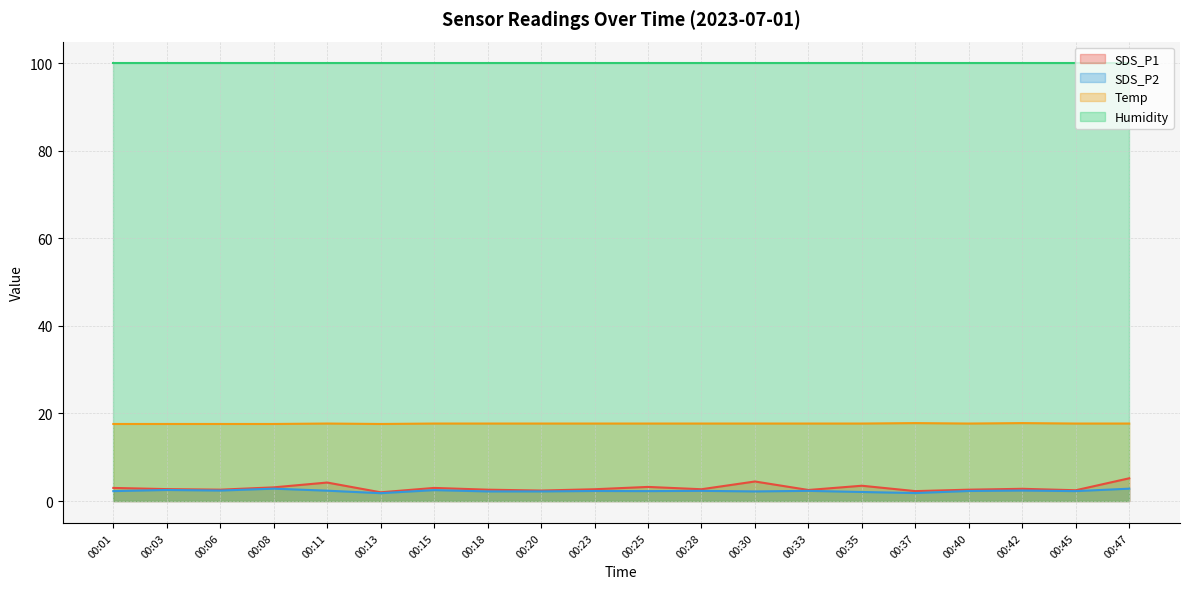

Which has a higher value, 00:40 or 00:25?

00:25